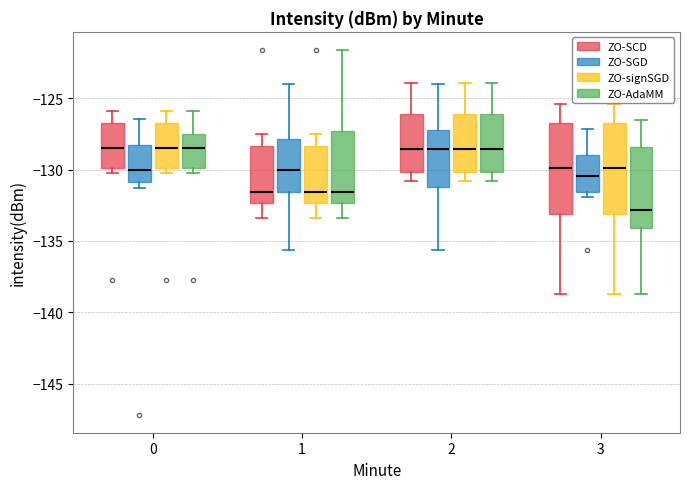

Where is the lower edge of the box for 0 (ZO-signSGD) on the y-axis? The values are not printed on the chart, so give them approximately, as read against the axis.

-130.0